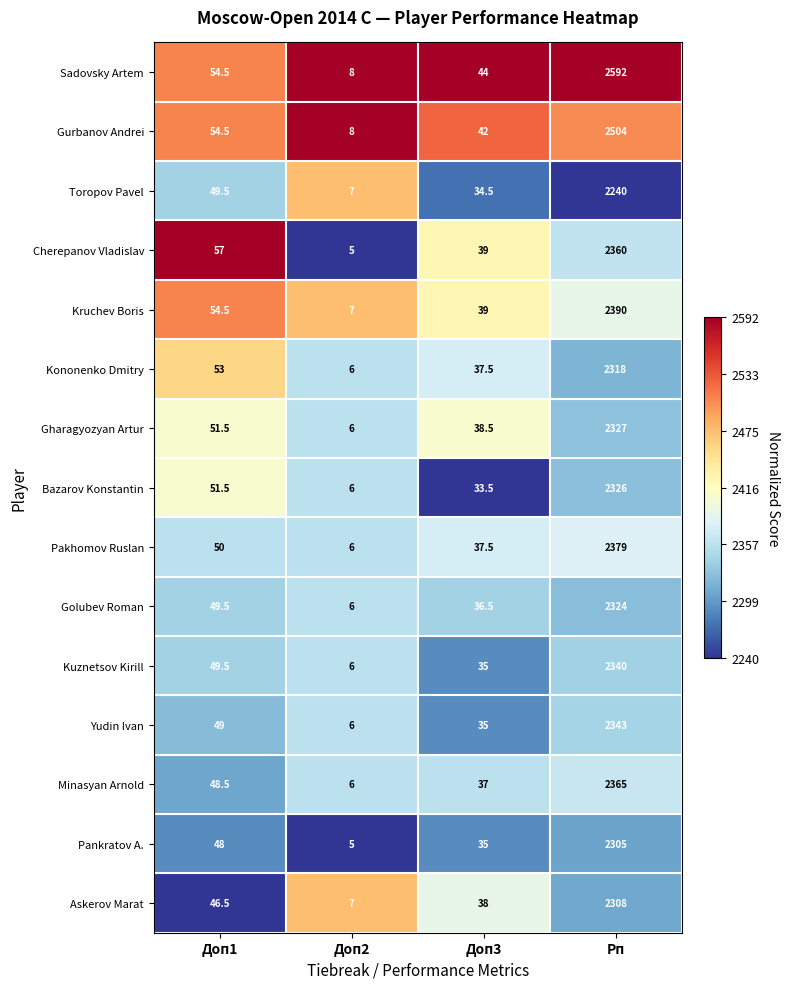

Which series has the largest total across all categories?

Sadovsky Artem